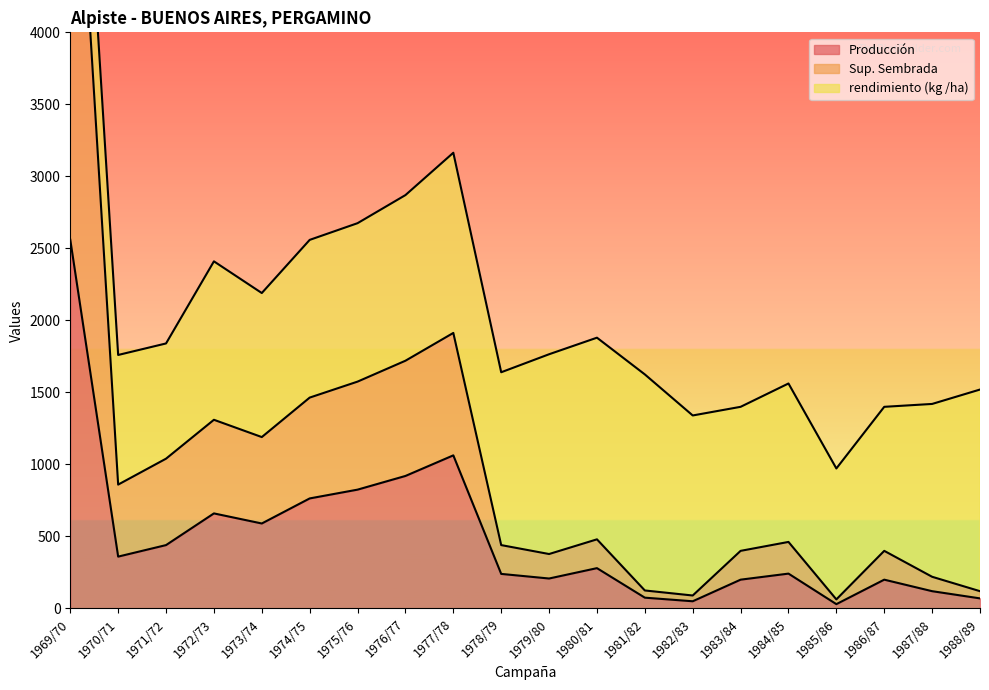

True or false: Producción has a value of 203 at 1987/88.

False